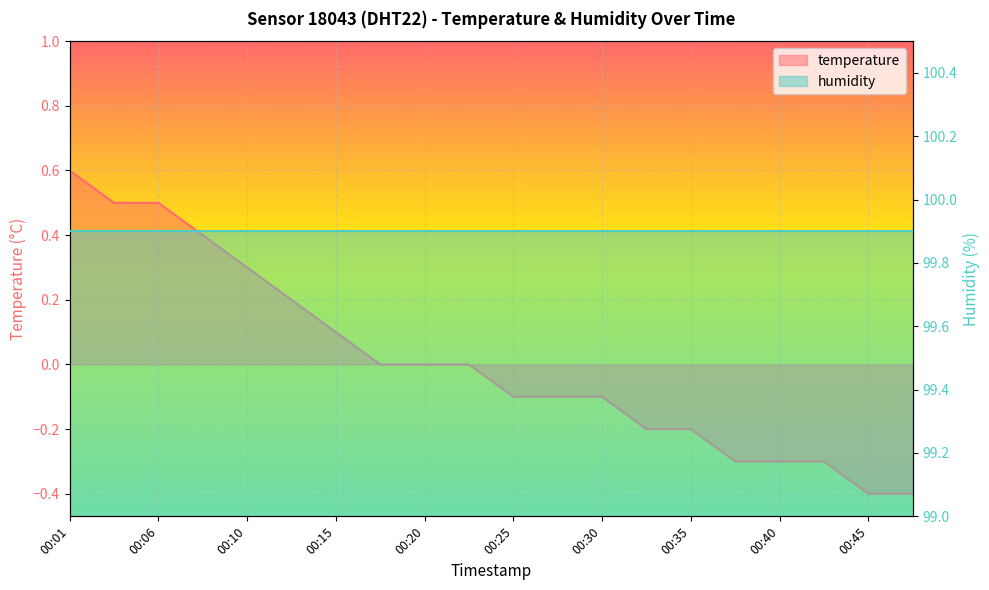

Between 00:40 and 00:18, which is larger?

00:18